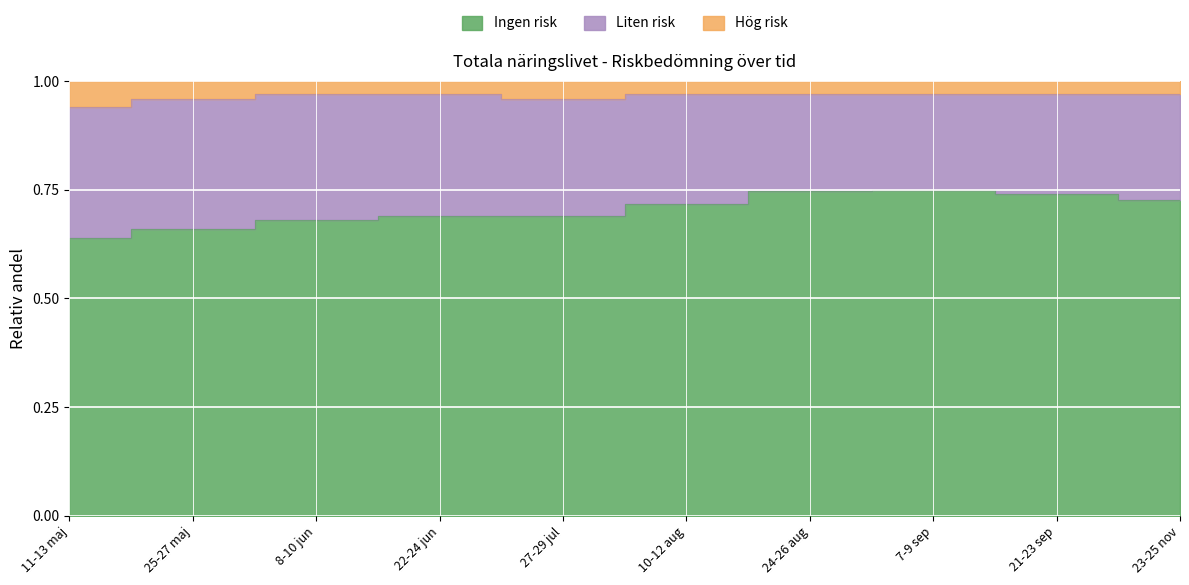

True or false: Ingen risk and Hög risk cross at least once.

False